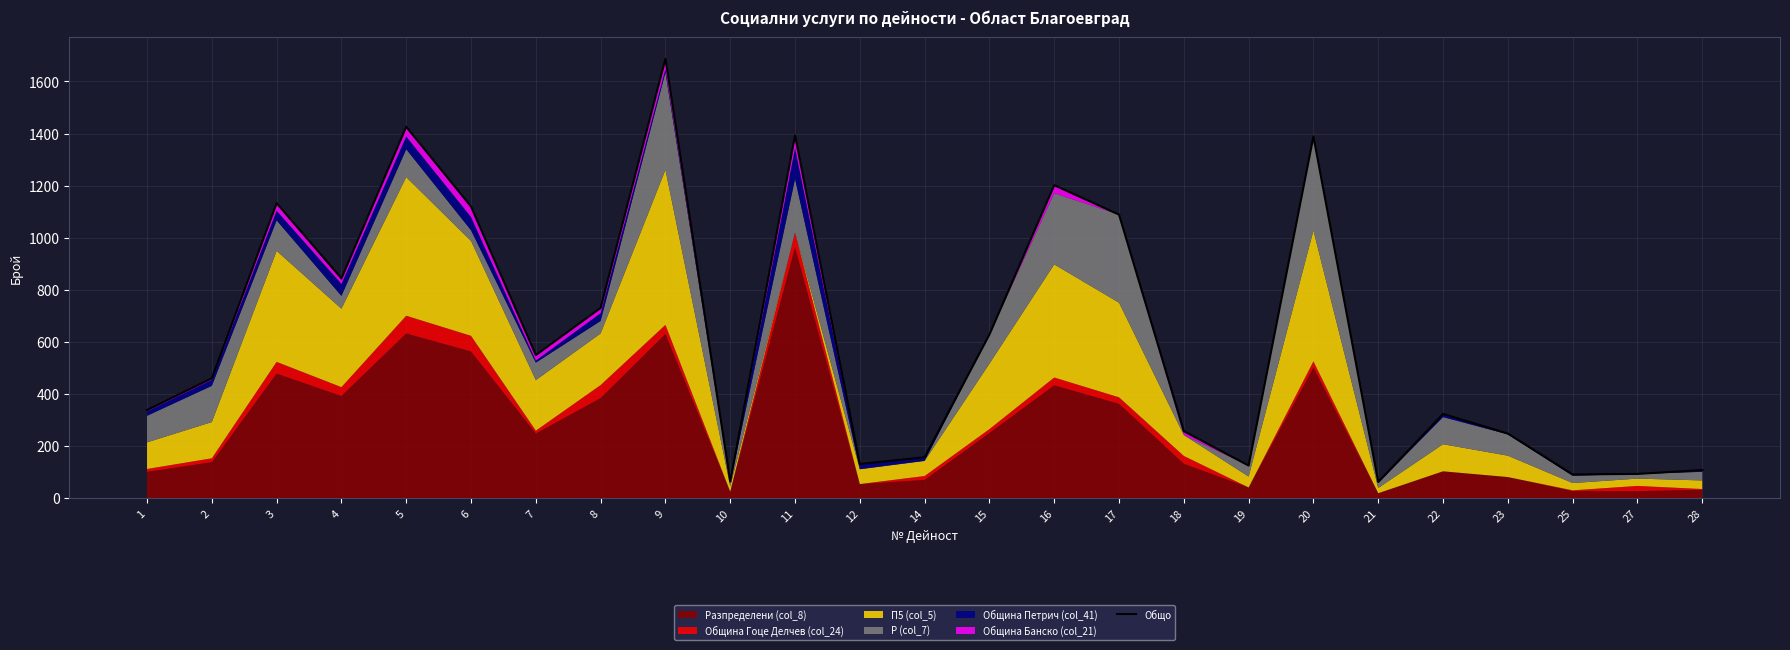

At which label does the data first exceed 461?

3